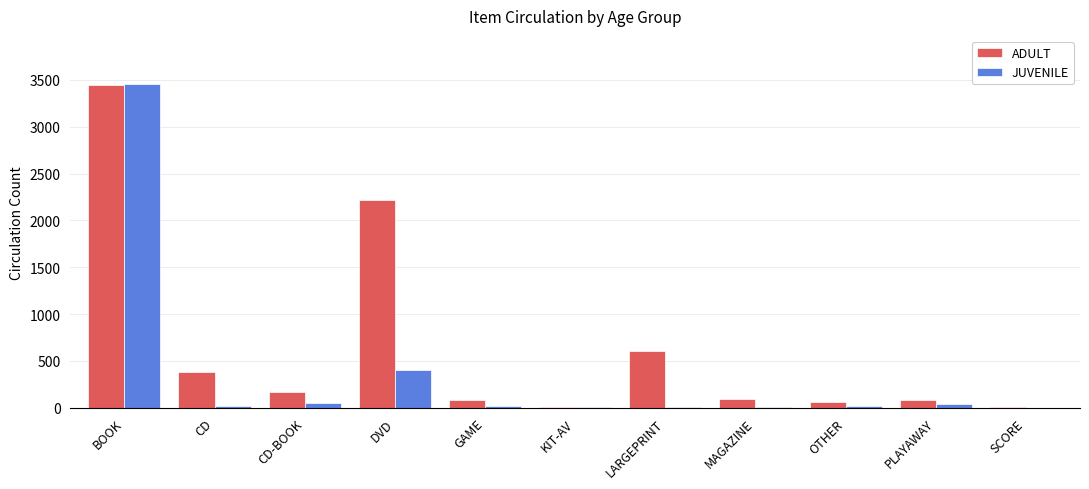

What is the sum of all JUVENILE values?

4029